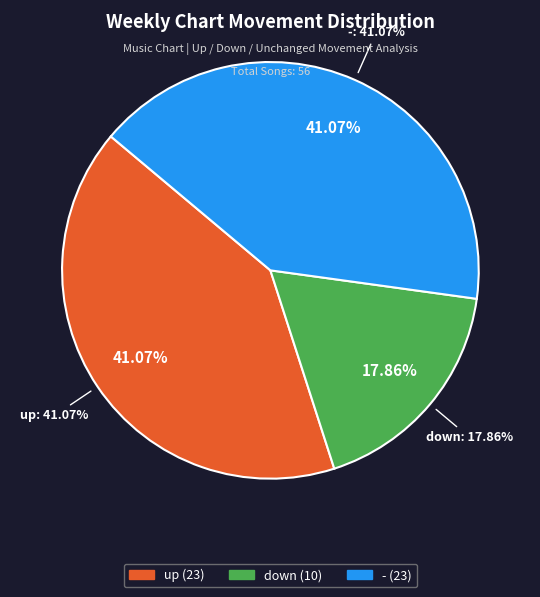

To the nearest percent, what is the difference between the down and up slice percentages?

23%